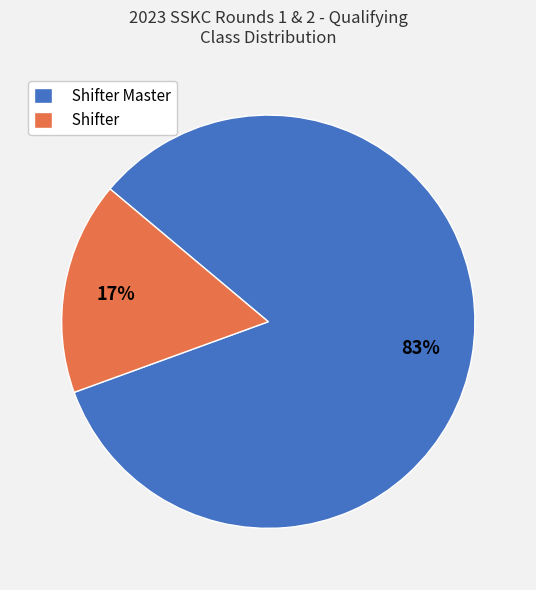

Is it true that Shifter Master is 77% of the pie?

False